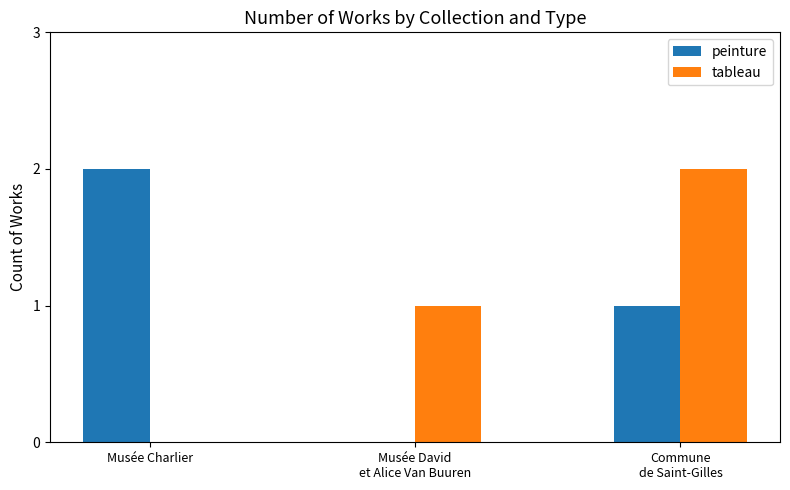

How many positive values does the peinture series have?

2